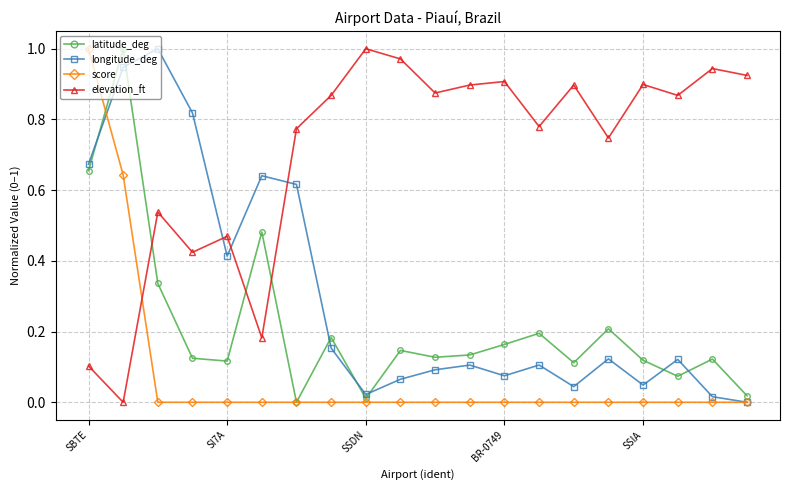

Which series has the largest total across all categories?

elevation_ft